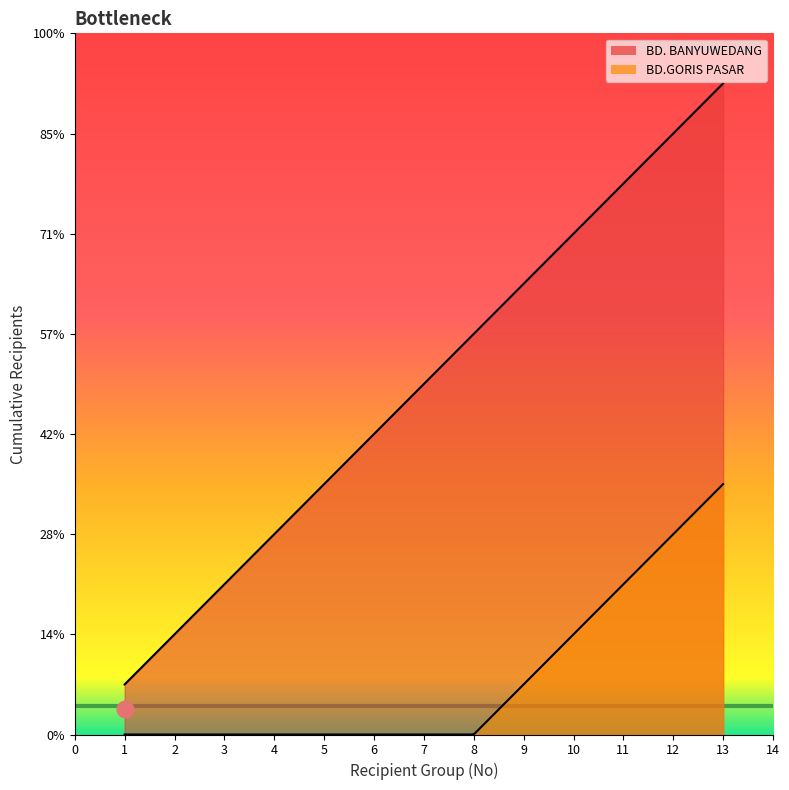

How many lines are shown in the chart?

2